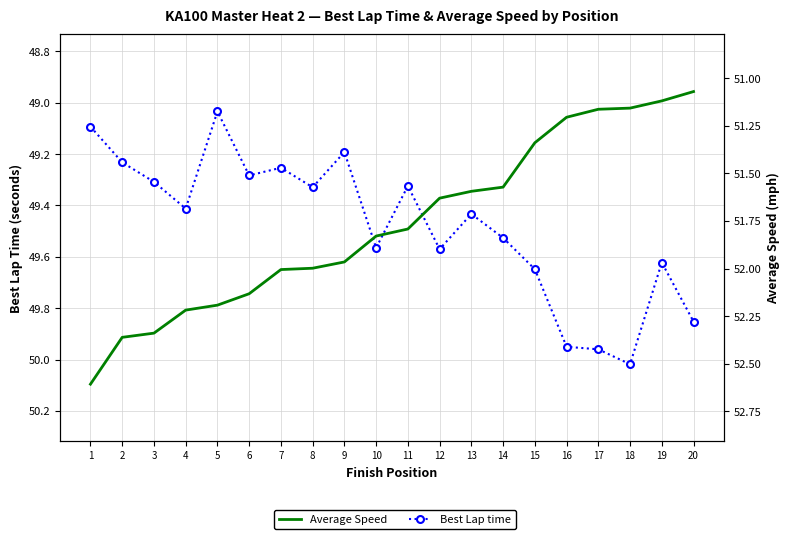

What is the minimum value for Best Lap time?

49.0